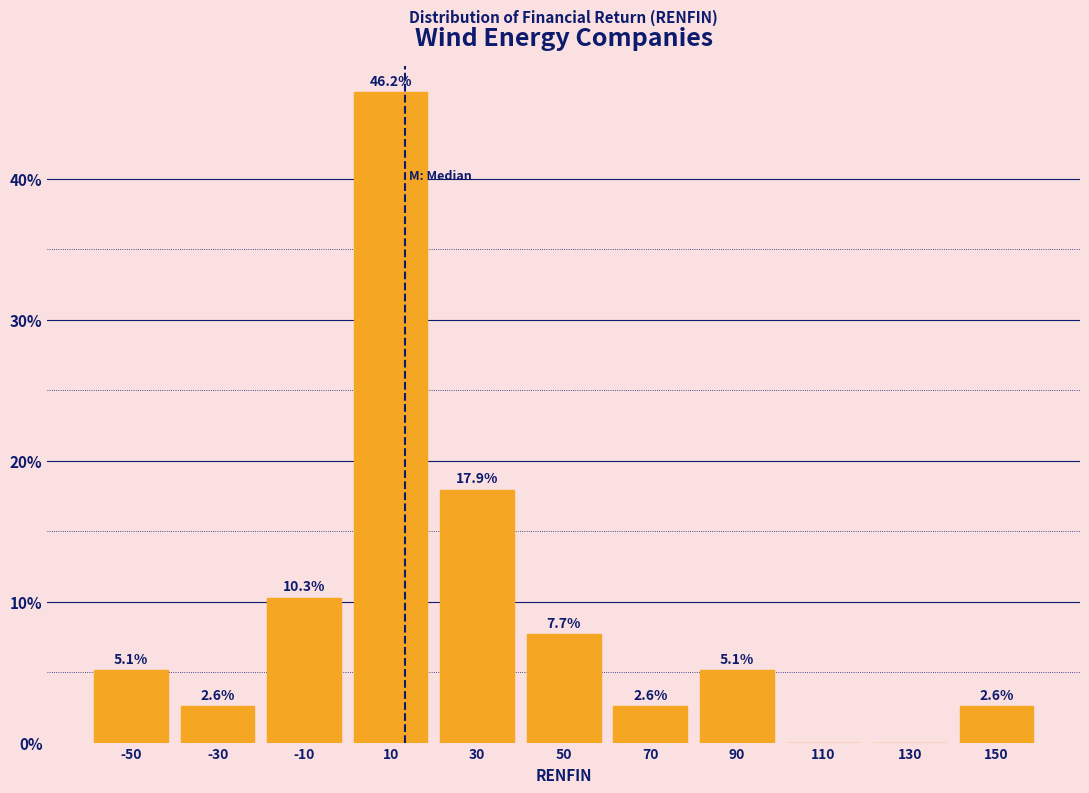

Over which range of the x-axis is the bar tallest?

0 to 20